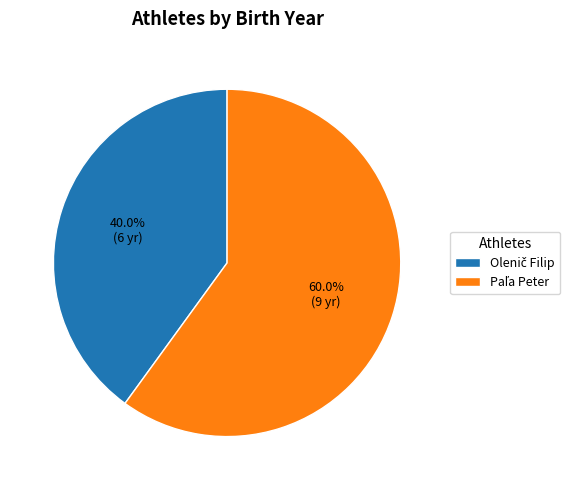

Does any single category account for the majority?

Yes